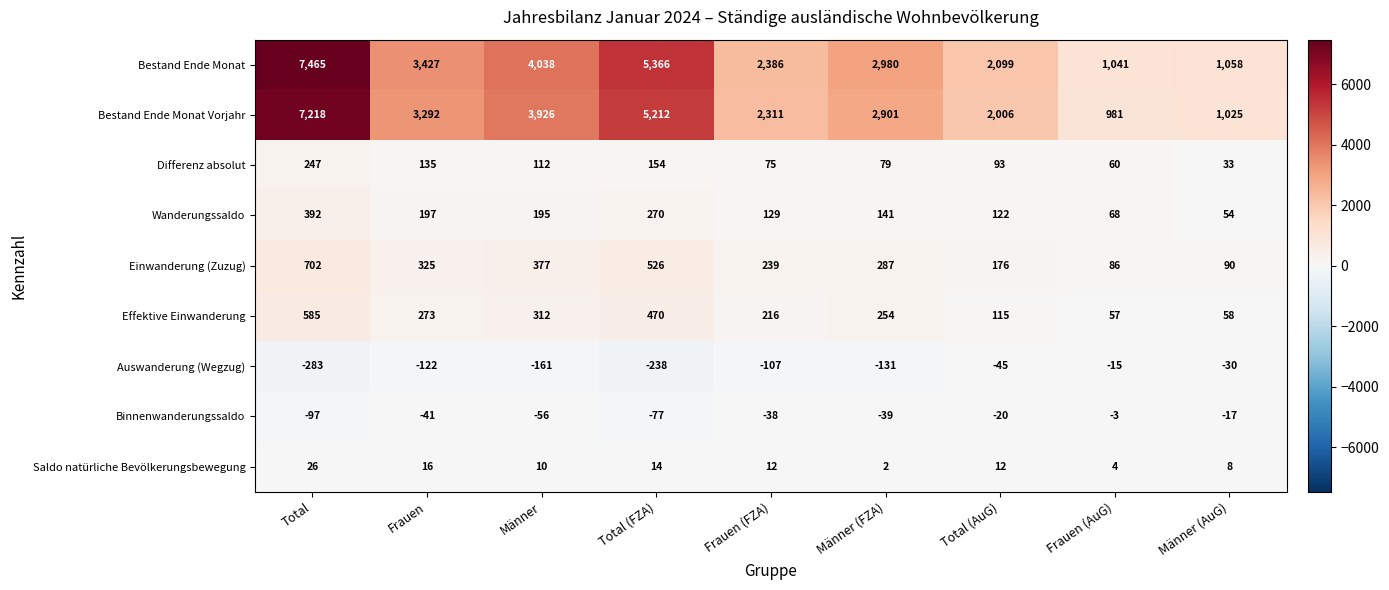

What is the total value across all series at Frauen (AuG)?

2279